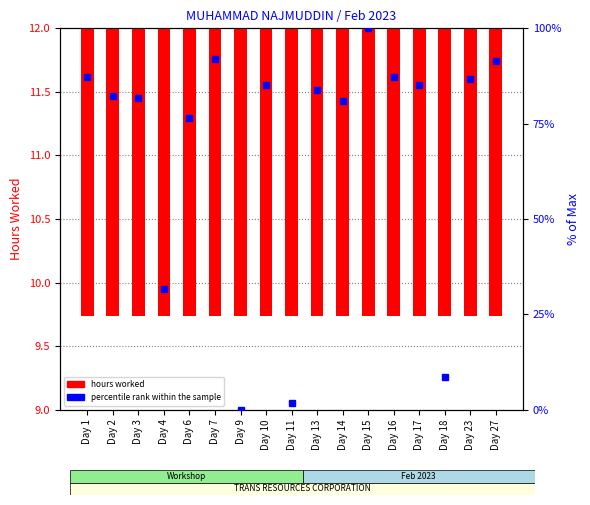

What is the highest value of the hours worked series?

11.6